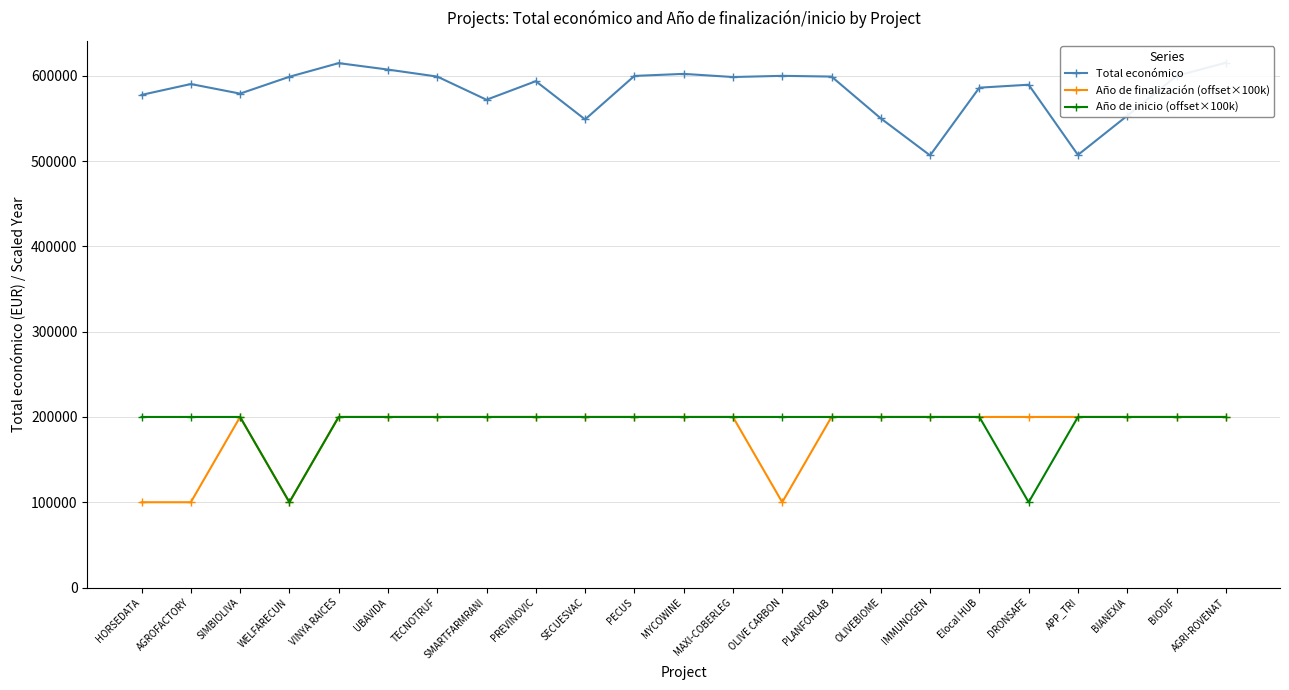

Which series changed the most between VINYA RAICES and MAXI-COBERLEG?

Total económico